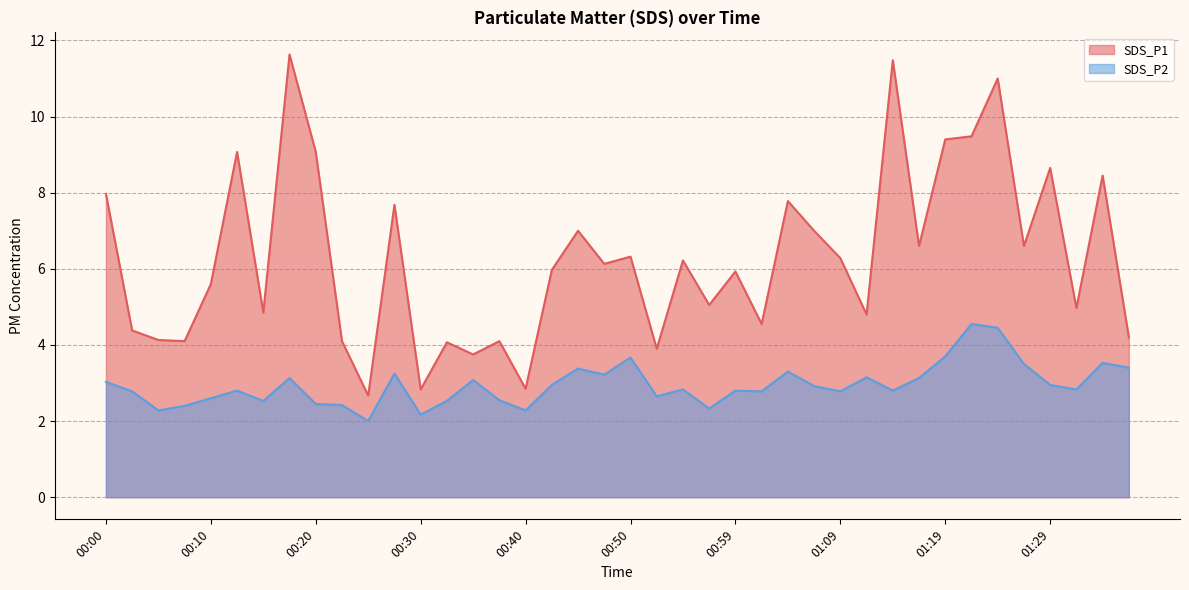

What is the sum of all SDS_P1 values?

250.6